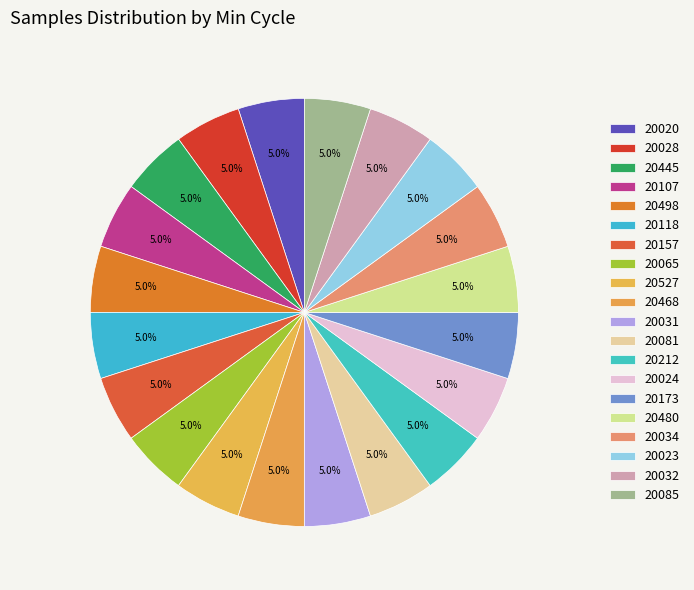

How many slices are in this pie chart?

20